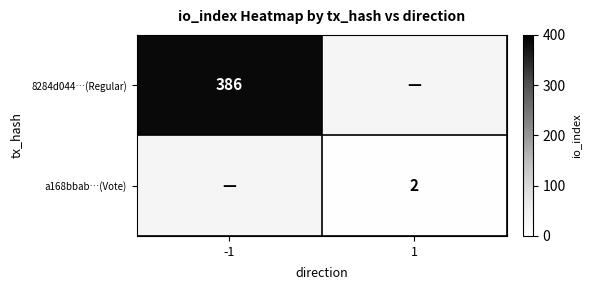

True or false: a168bbab…(Vote) has a value of 1 at 1.

False